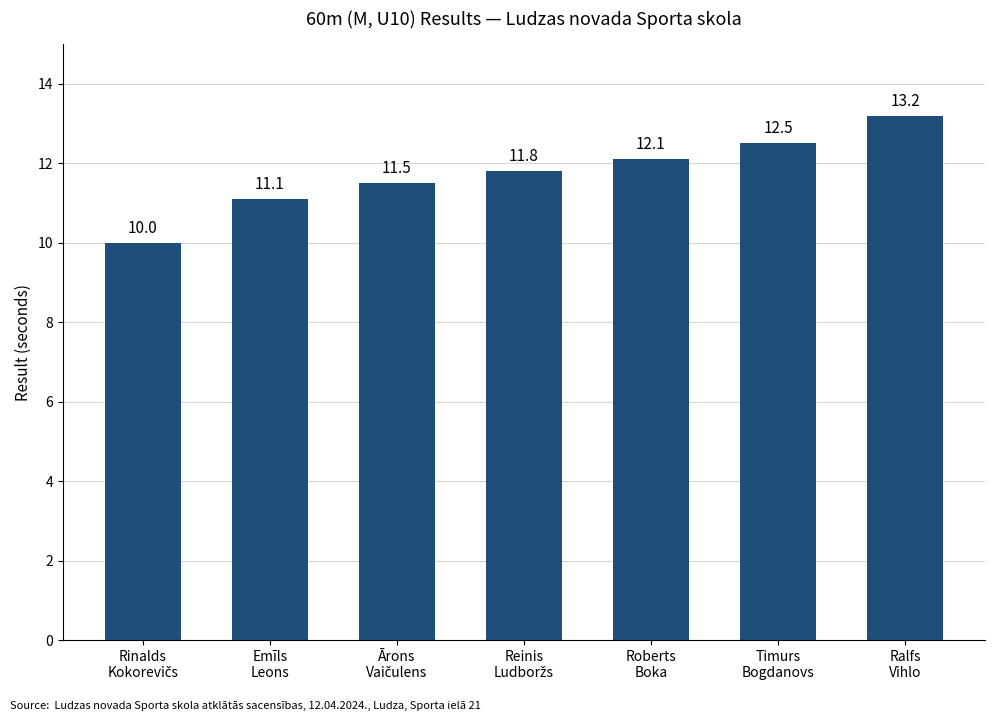

What is the difference between the second highest and minimum values?

2.5